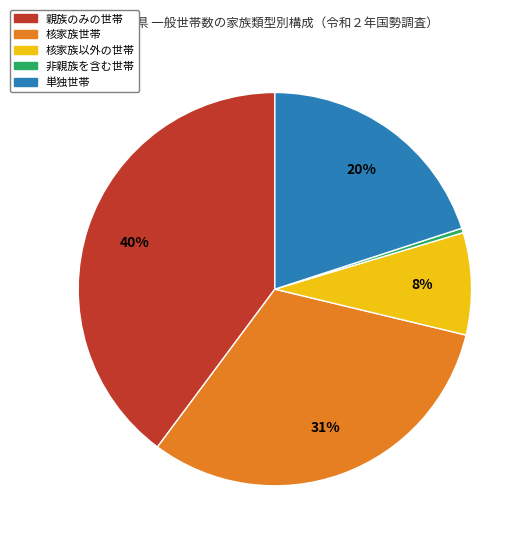

To the nearest percent, what portion does 単独世帯 represent?

20%